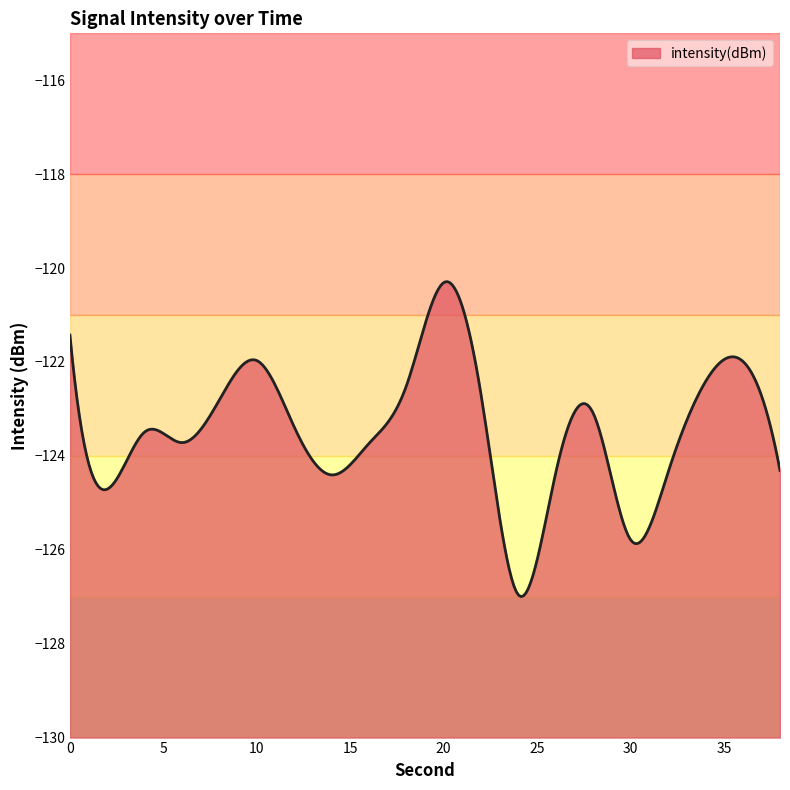

Between 30 and 8, which is larger?

8